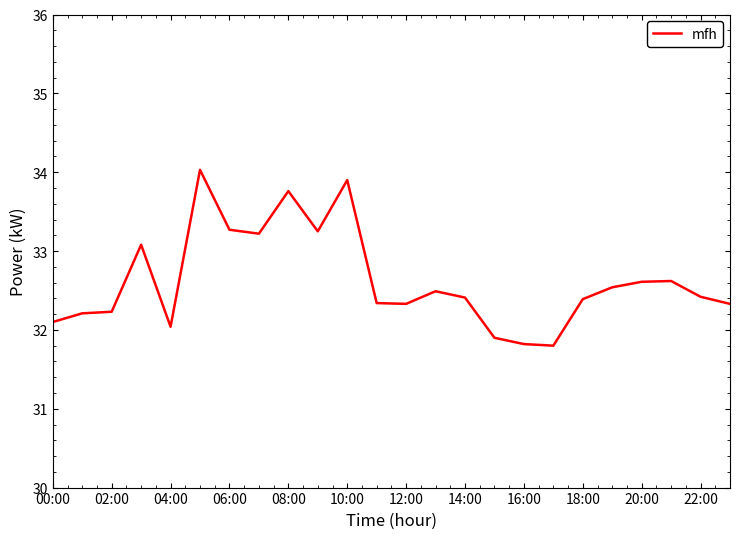

What is the maximum value shown in the chart?

34.0